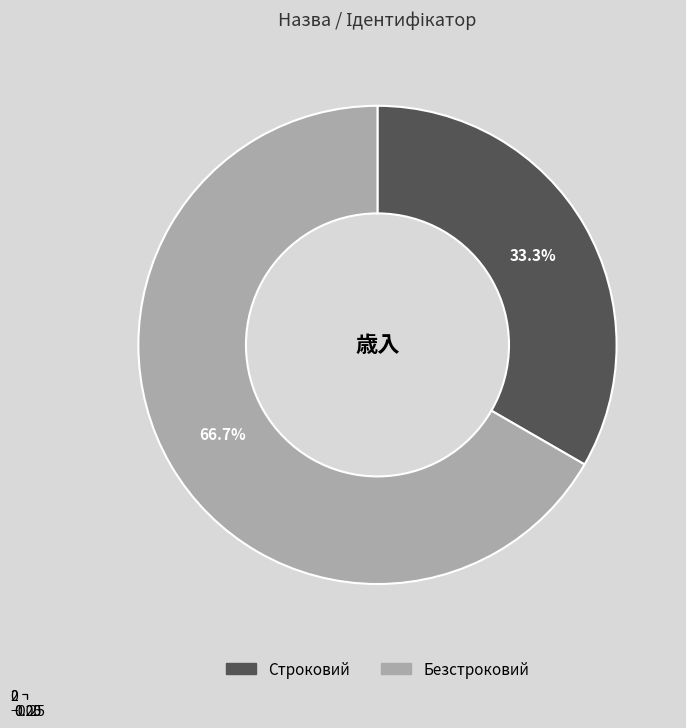

Between Безстроковий and Строковий, which is larger?

Безстроковий